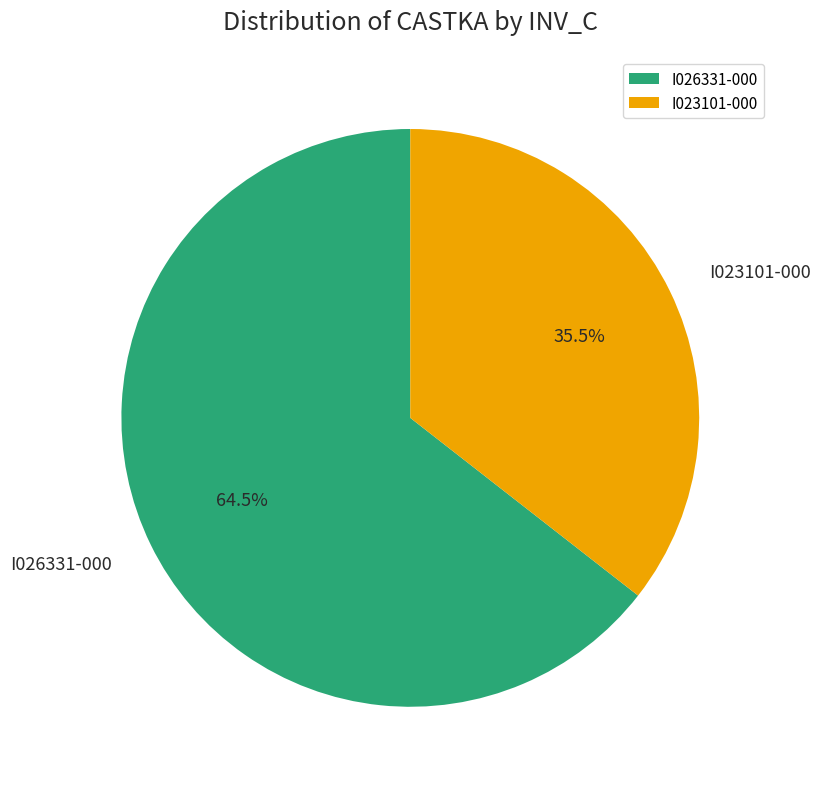

What is the ratio of the value at I023101-000 to the value at I026331-000?

0.6